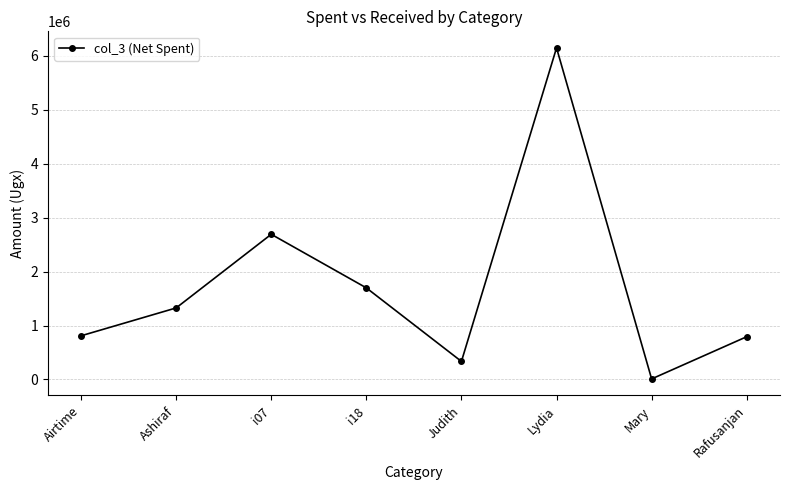

What is the smallest value displayed?

10000